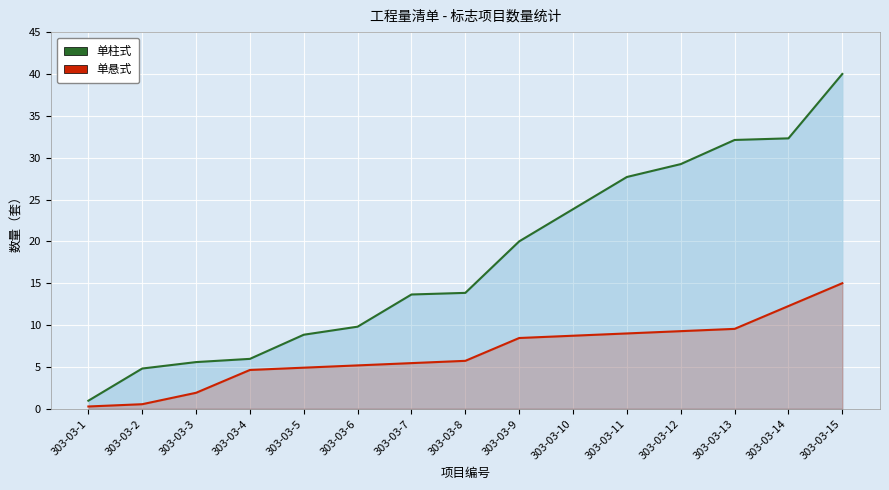

What is the difference between the second highest and minimum values in the 单悬式 series?

12.0